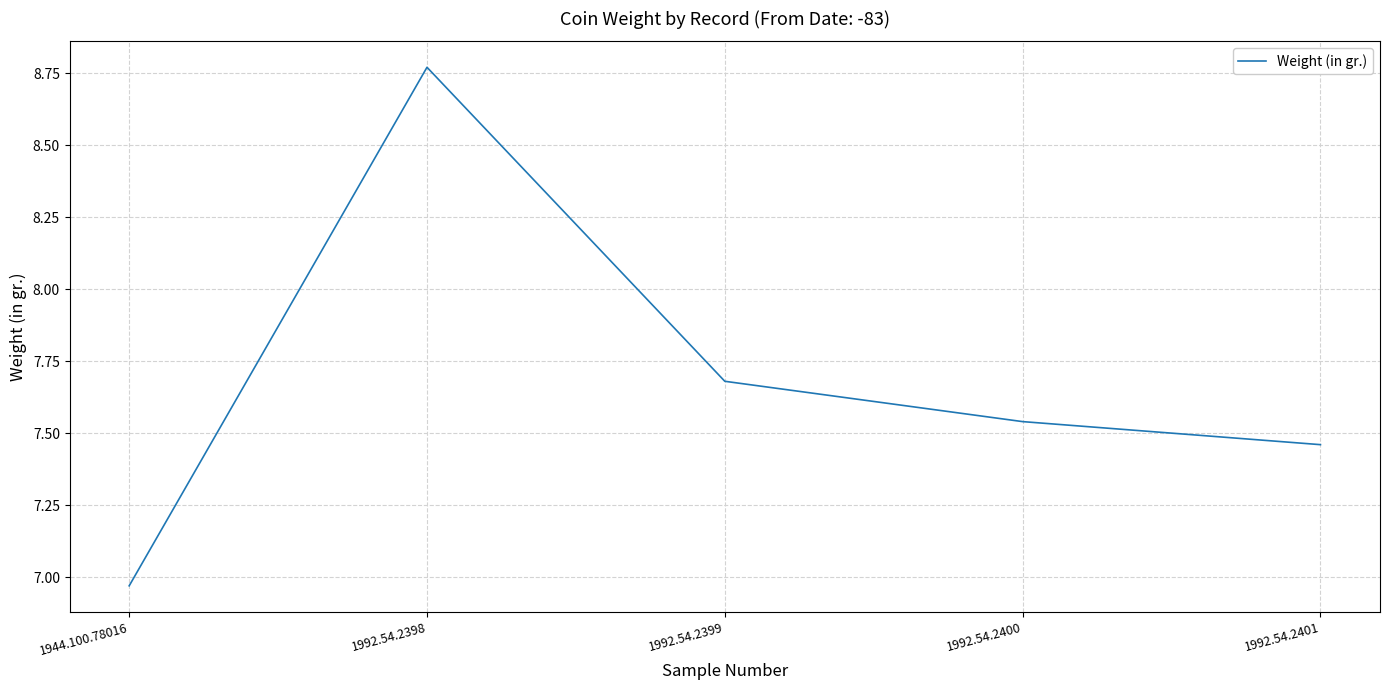

Which category has the highest value across all series?

1992.54.2398